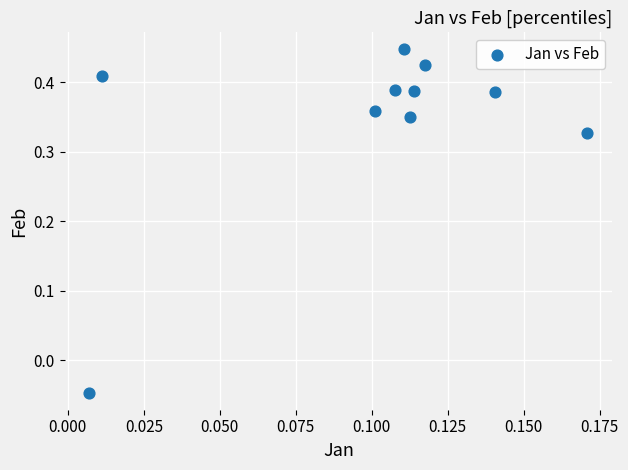

What is the range of Y values (max minus min)?

0.5